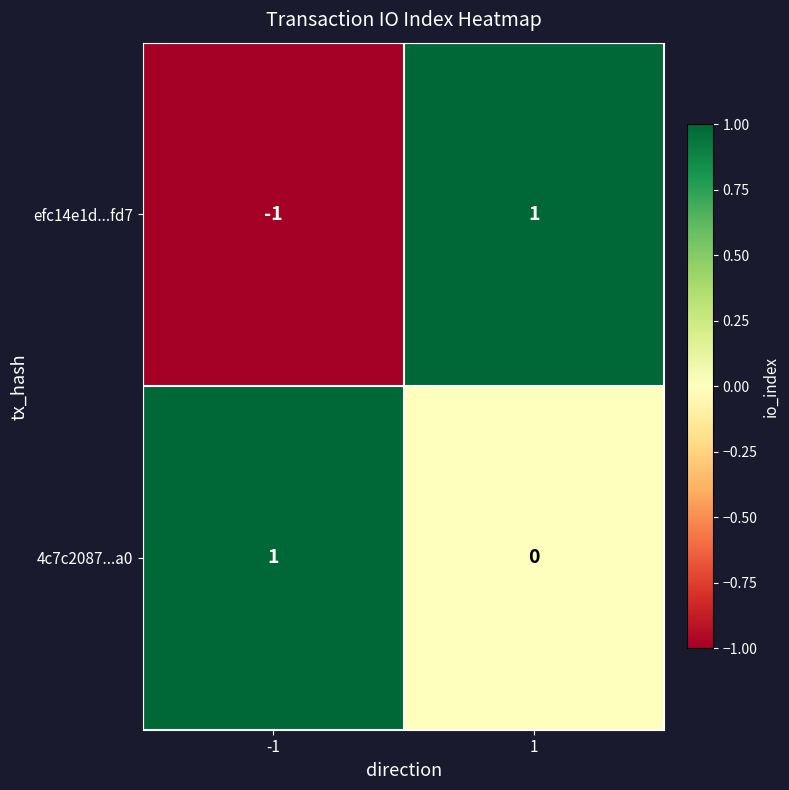

Reading right to left, what are all the values shown in this chart?

efc14e1d...fd7: 1=1	-1=-1
4c7c2087...a0: 1=0	-1=1